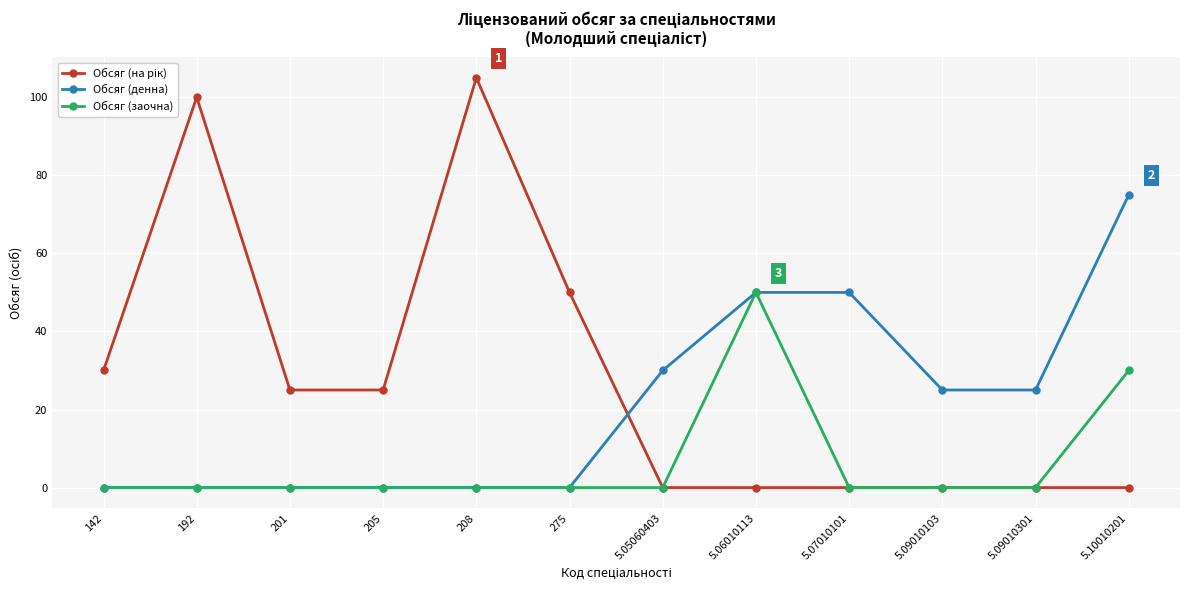

What is the total value across all series at 201?

25